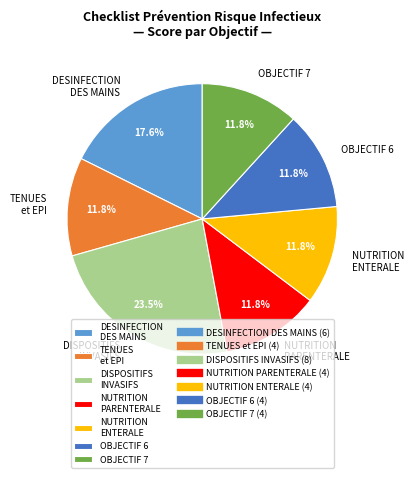

Count the number of slices in the pie.

7